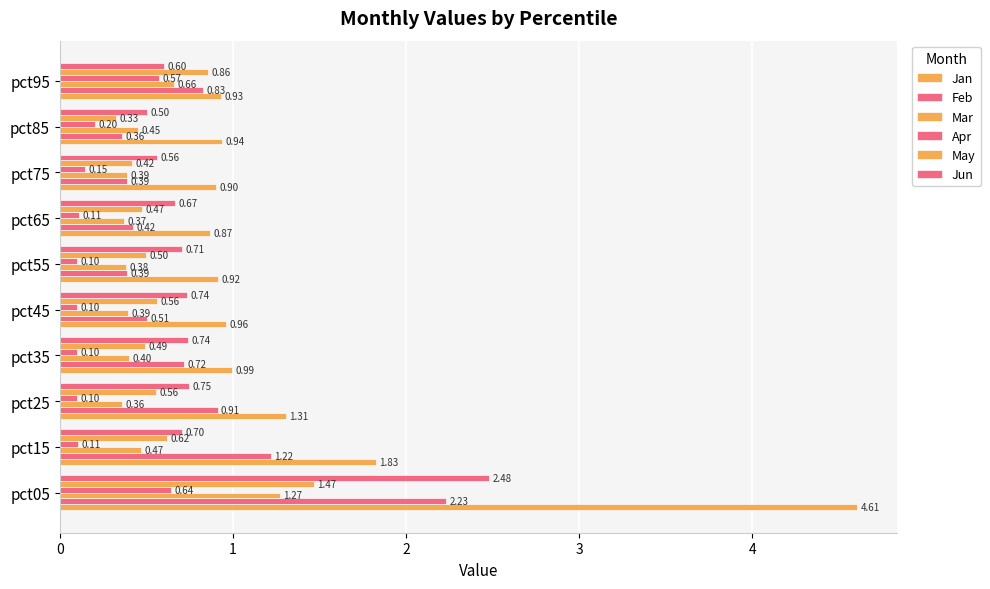

How many series are shown in this chart?

6